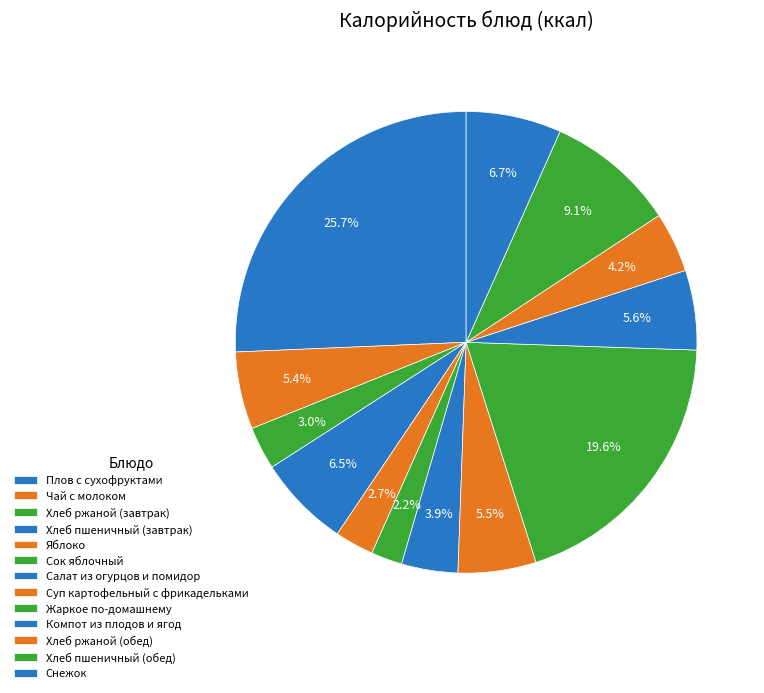

Rank the categories by value from highest to lowest.

Плов с сухофруктами, Жаркое по-домашнему, Хлеб пшеничный (обед), Снежок, Хлеб пшеничный (завтрак), Компот из плодов и ягод, Суп картофельный с фрикадельками, Чай с молоком, Хлеб ржаной (обед), Салат из огурцов и помидор, Хлеб ржаной (завтрак), Яблоко, Сок яблочный